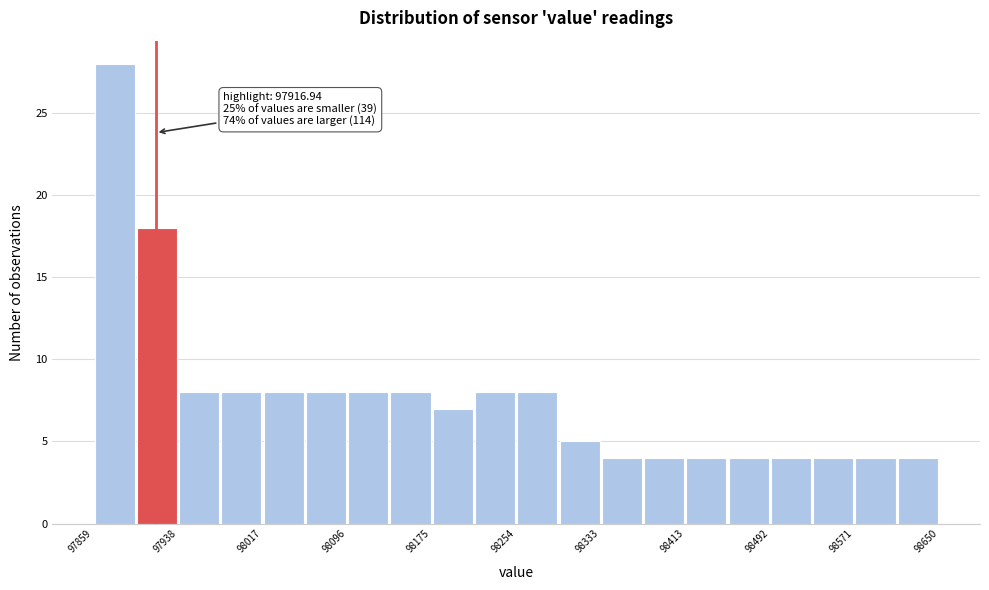

Read against the x-axis, roughly where is the centre of the tallest bar?

97880